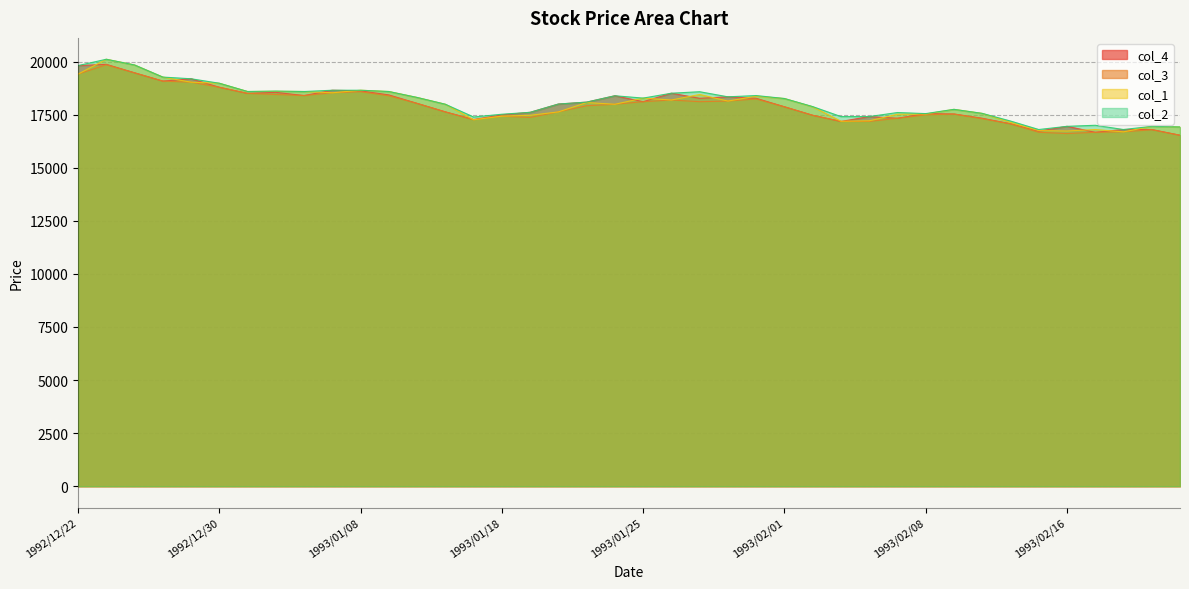

Which series has the largest total across all categories?

col_2